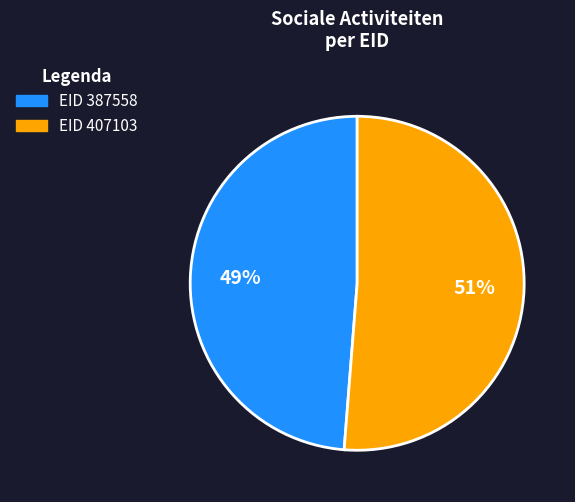

What percentage is the EID 407103 slice, to the nearest percent?

51%